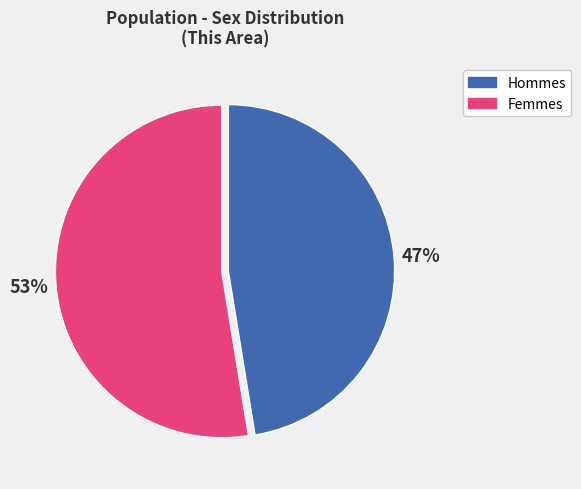

Is there a majority slice in this chart?

Yes